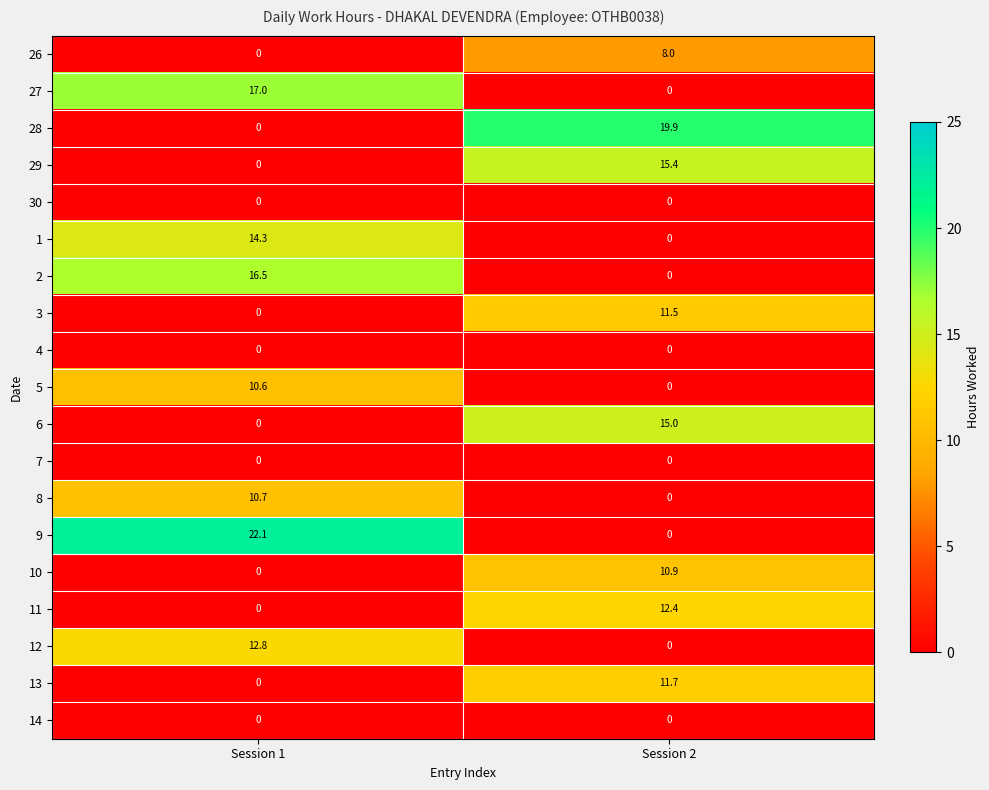

Count the number of data series in this chart.

19